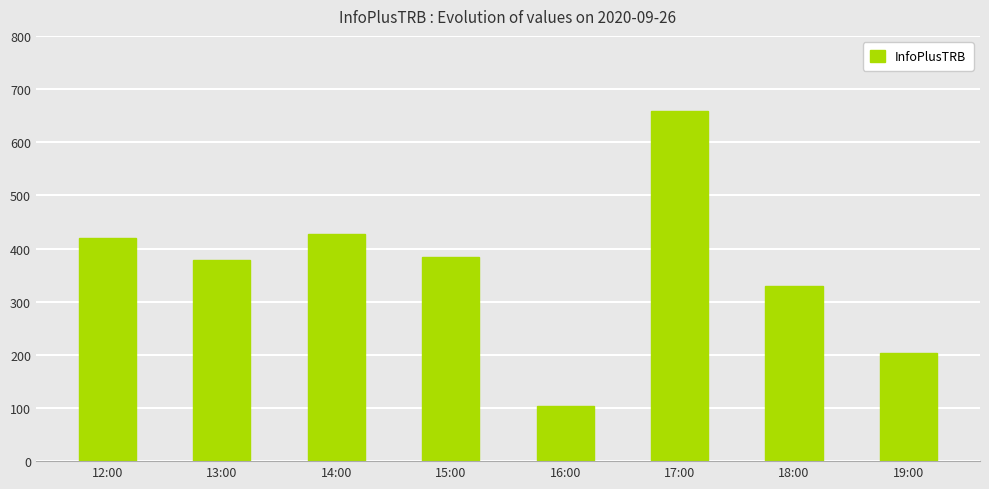

At which label does the data first exceed 384?

12:00